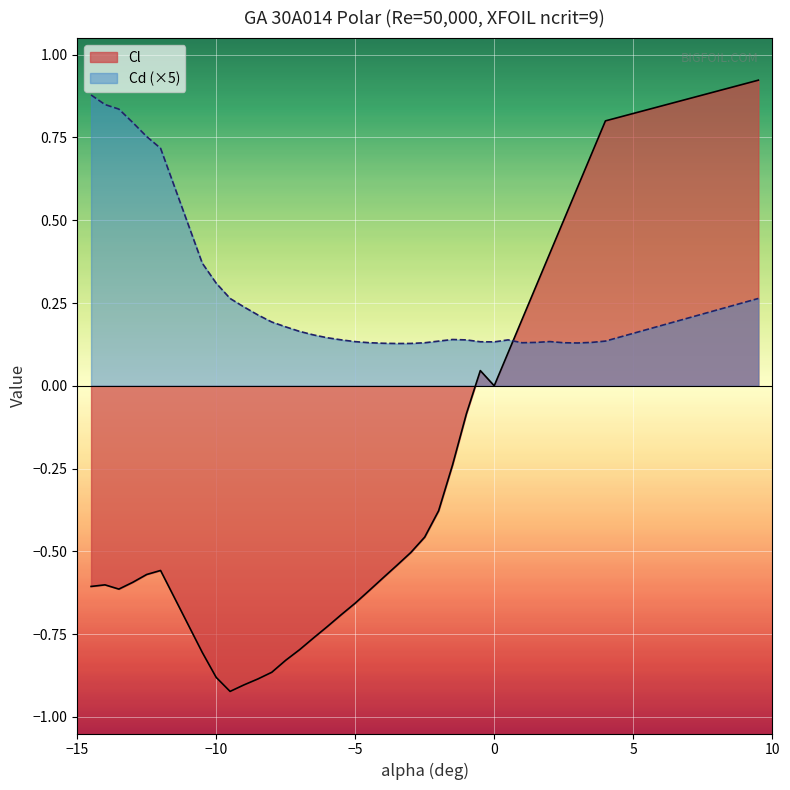

What is the average value of the Cl series?

-0.3